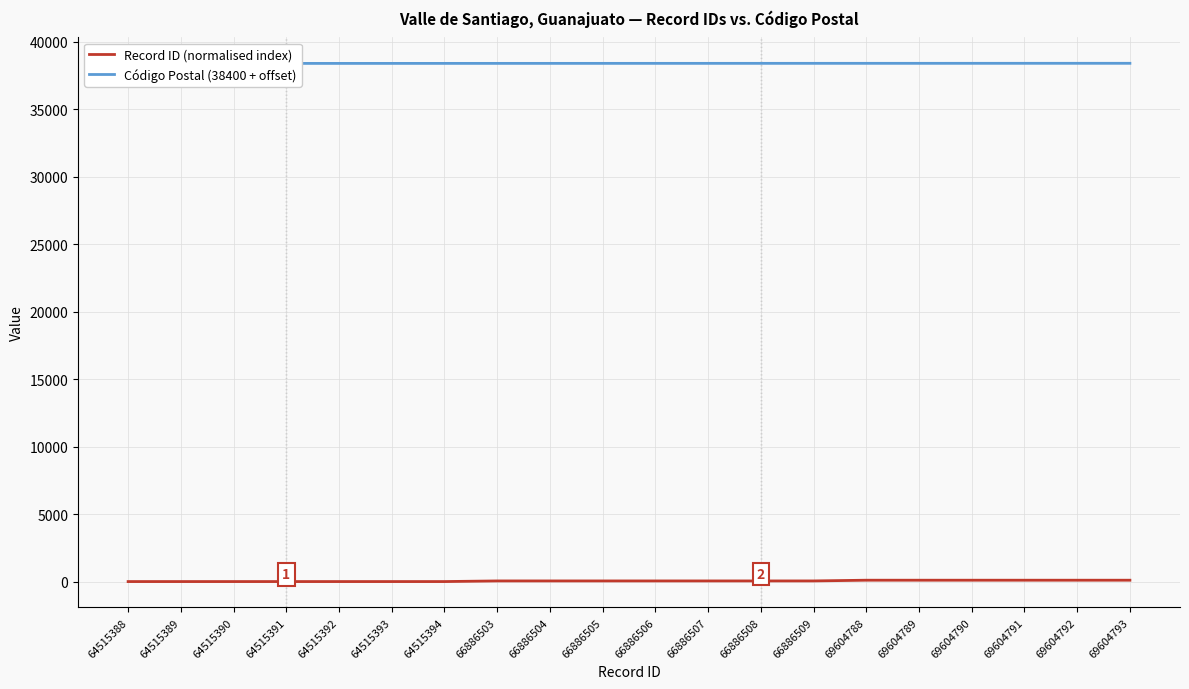

What is the difference between the Código Postal (38400 + offset) values at 69604790 and 66886505?

3.5